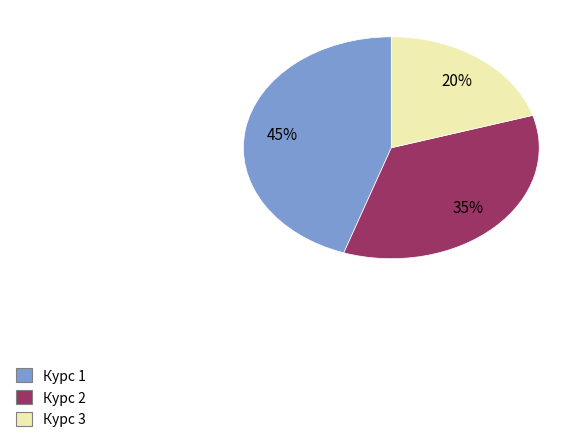

To the nearest percent, what is the difference between the largest and smallest slice percentages?

25%